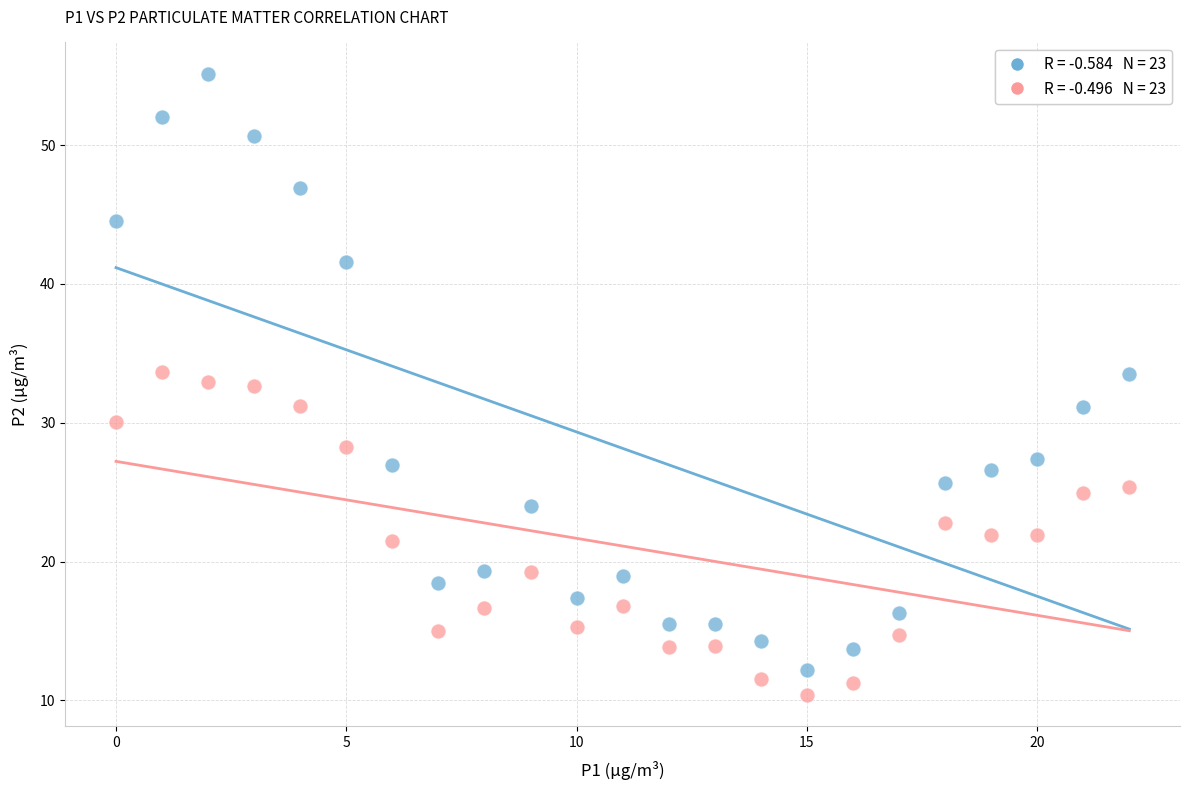

Across all data points, what is the range of Y values (max minus min)?

44.8